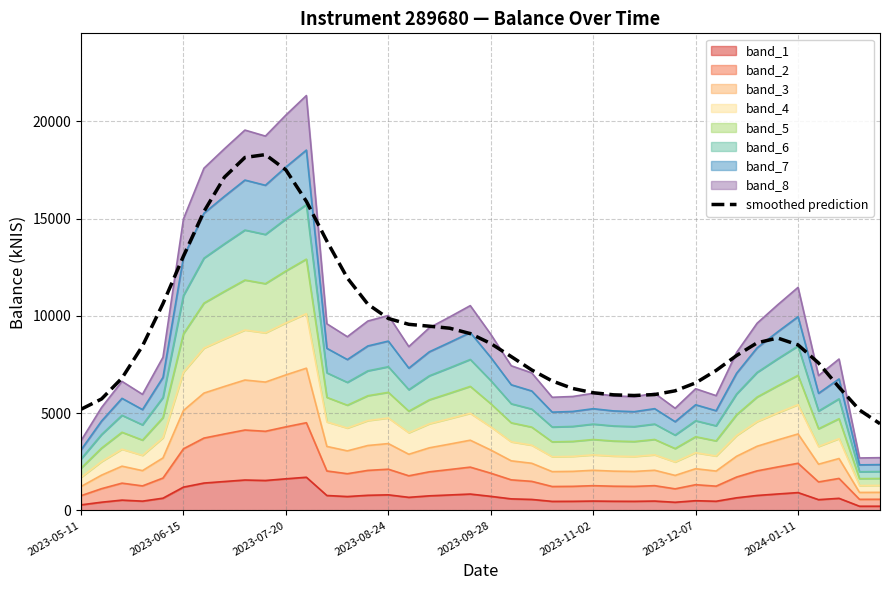

The value at 29 is 6149.2. True or false?

True